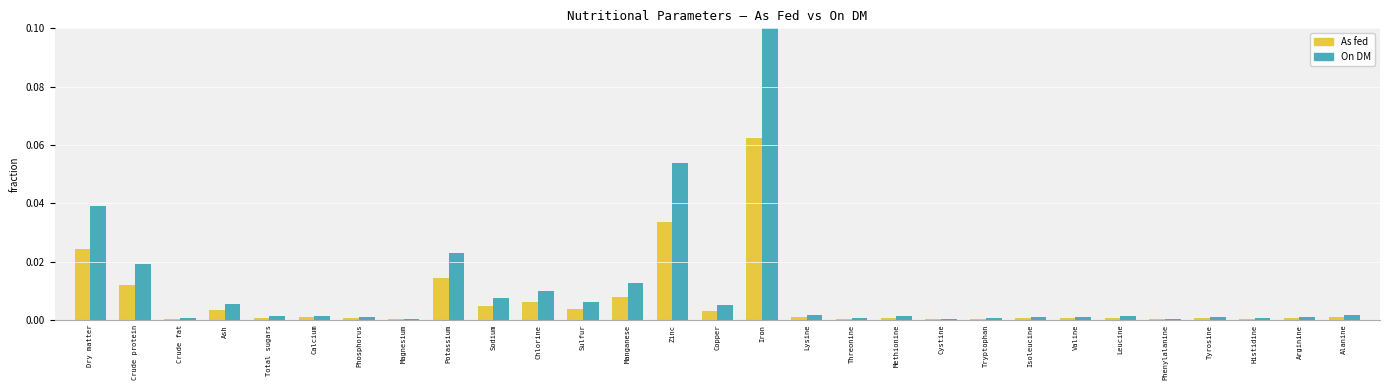

The As fed series shows 0.0 at Valine. True or false?

True